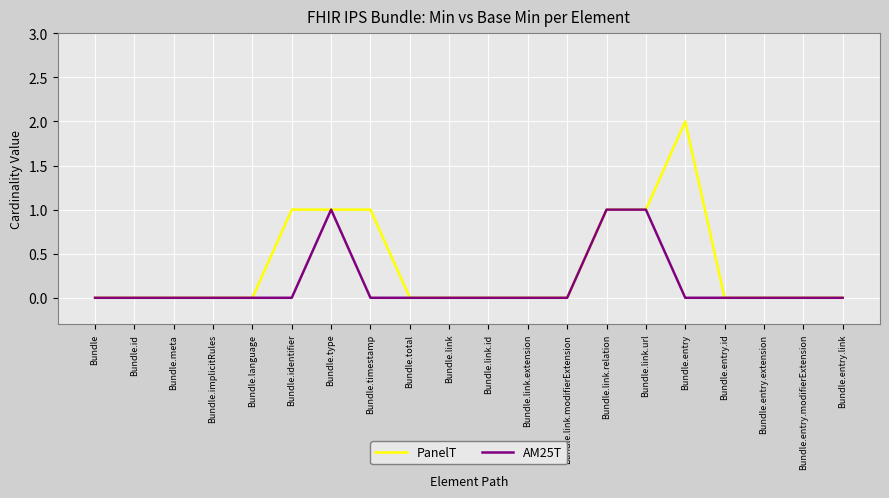

At which label does PanelT reach its peak?

Bundle.entry